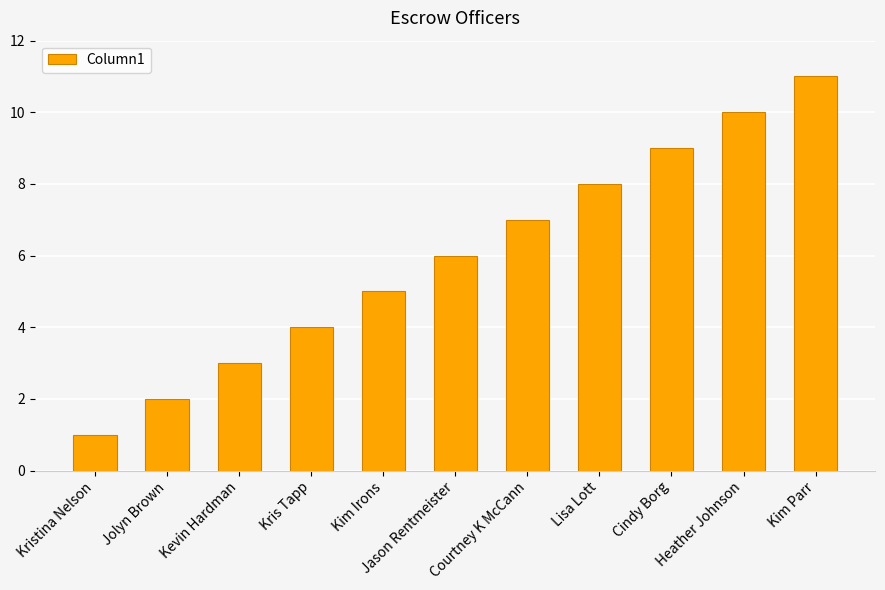

What is the value of the 4th bar from the left?

4